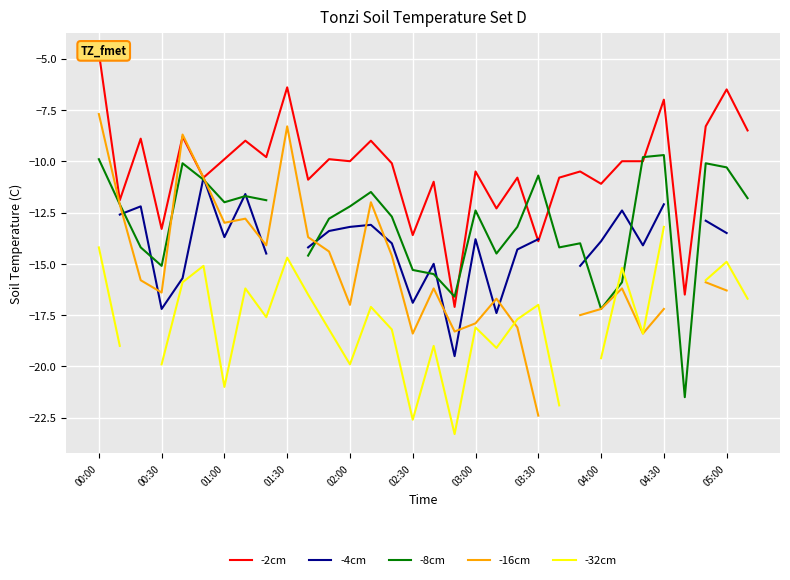

How many lines are shown in the chart?

5